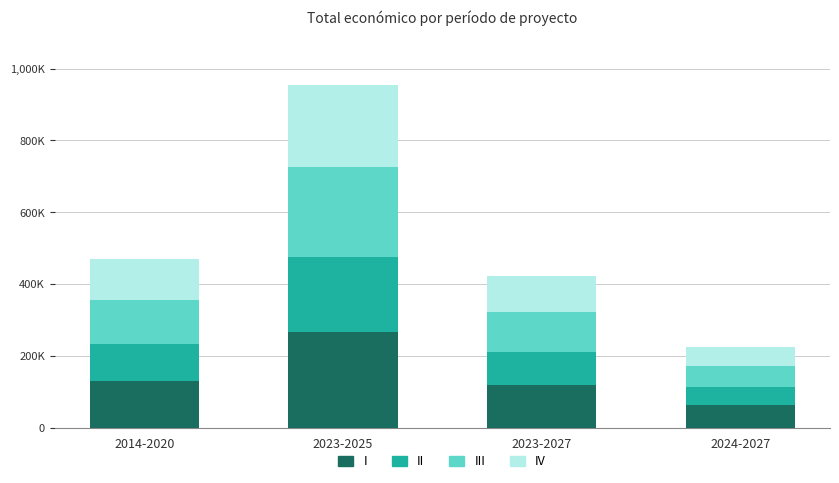

What are all the series names shown in the legend?

I, II, III, IV